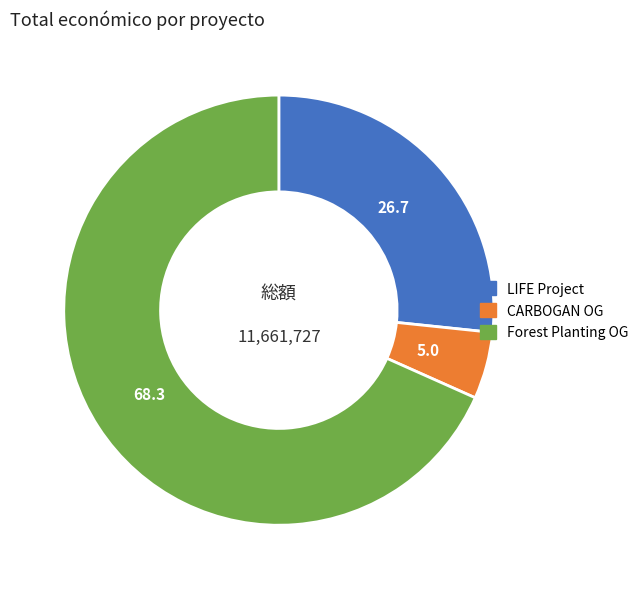

Is there any slice that represents more than half of the pie?

Yes